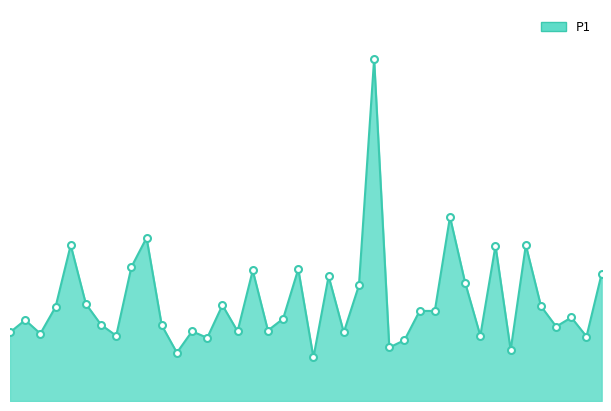

Does the chart have visible grid lines?

No